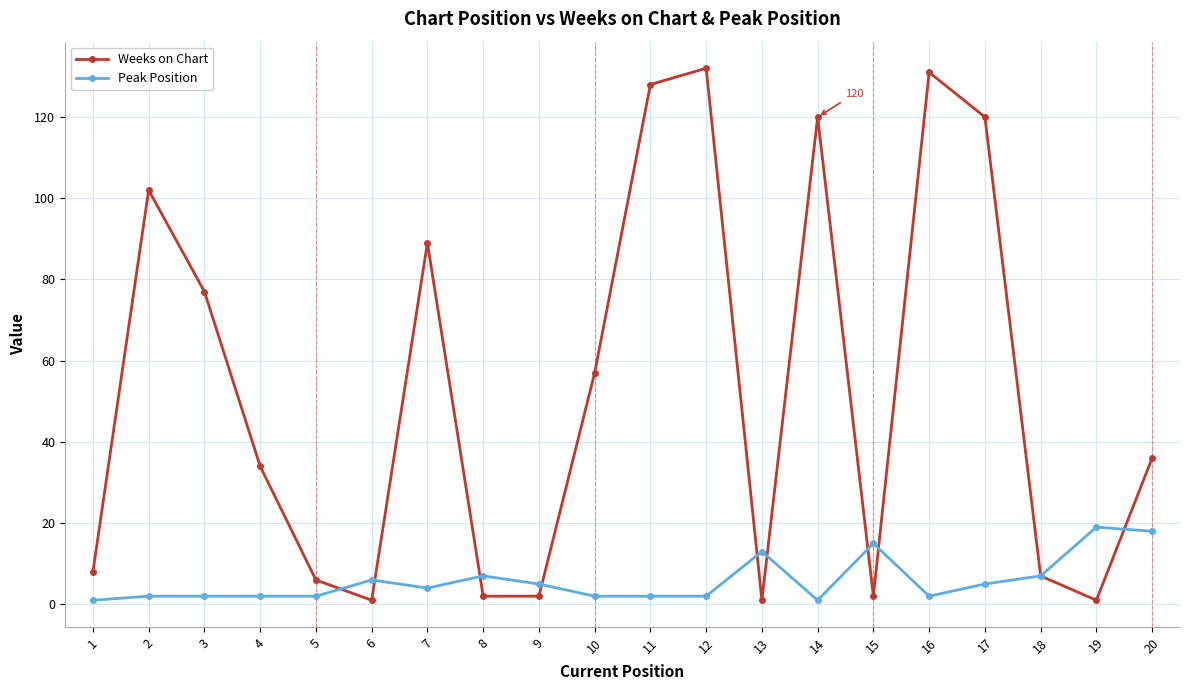

Where is the first local maximum for Weeks on Chart?

2